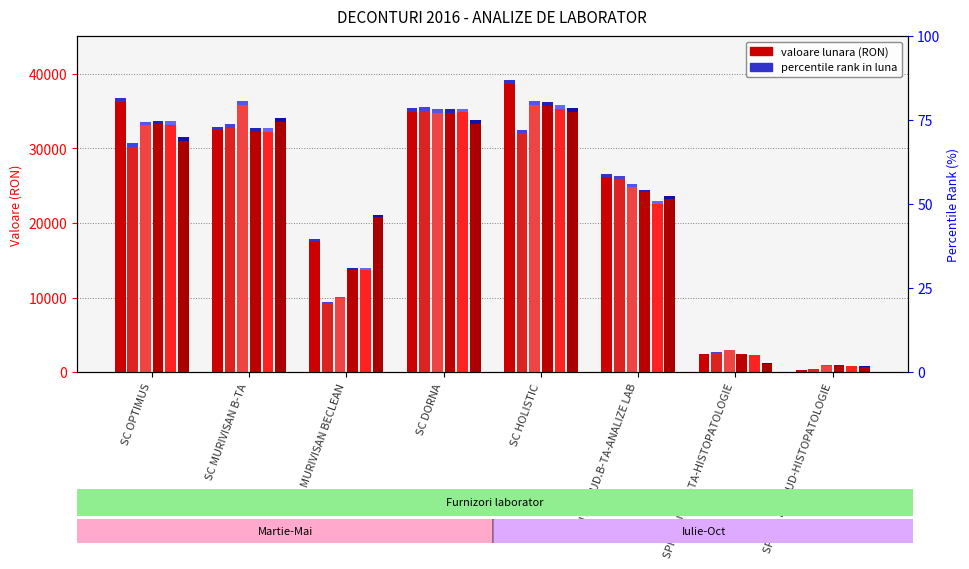

The value of APRILIE at SC HOLISTIC is 32499.7. True or false?

True